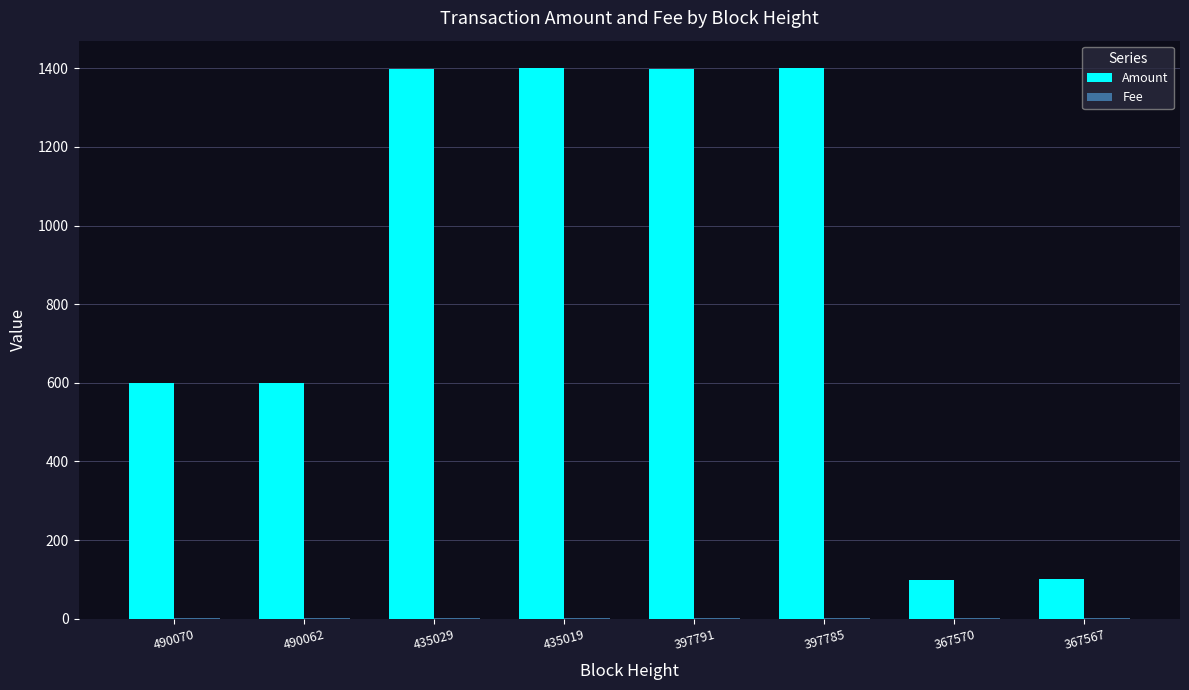

What is the total value across all series at 367570?

100